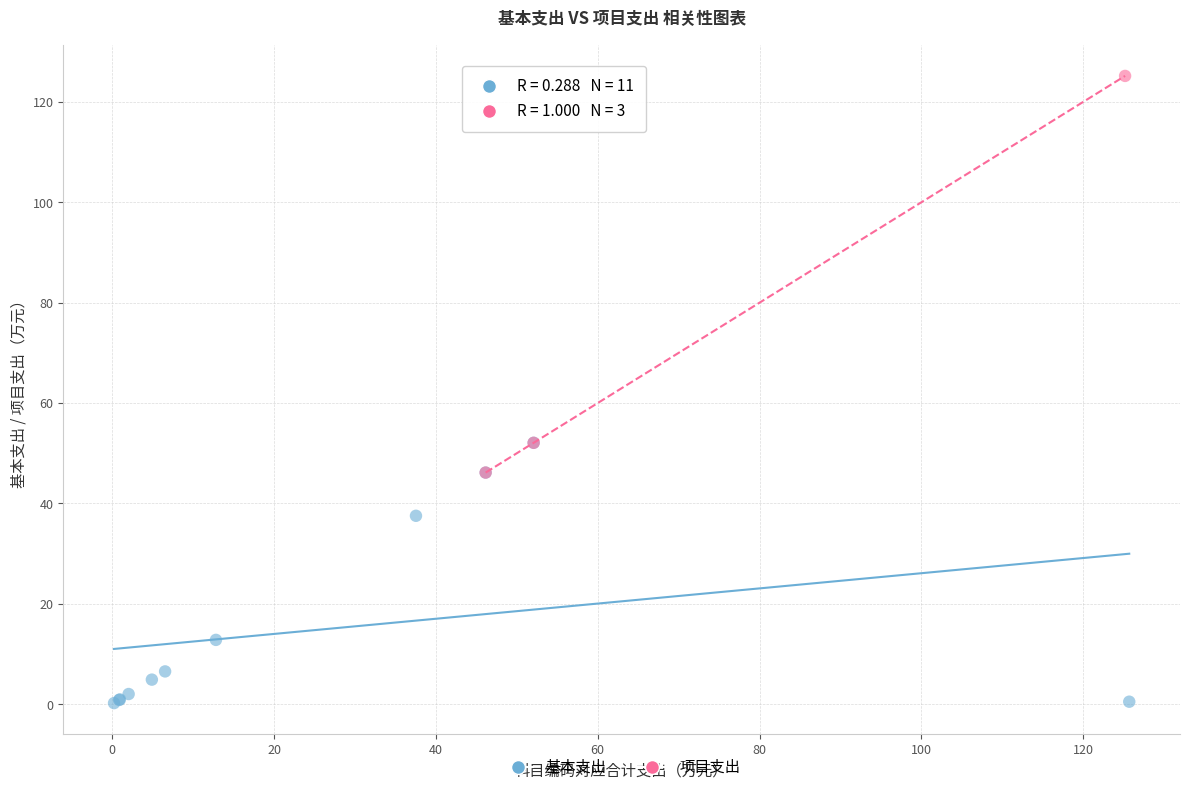

Which series reaches the maximum Y coordinate?

项目支出